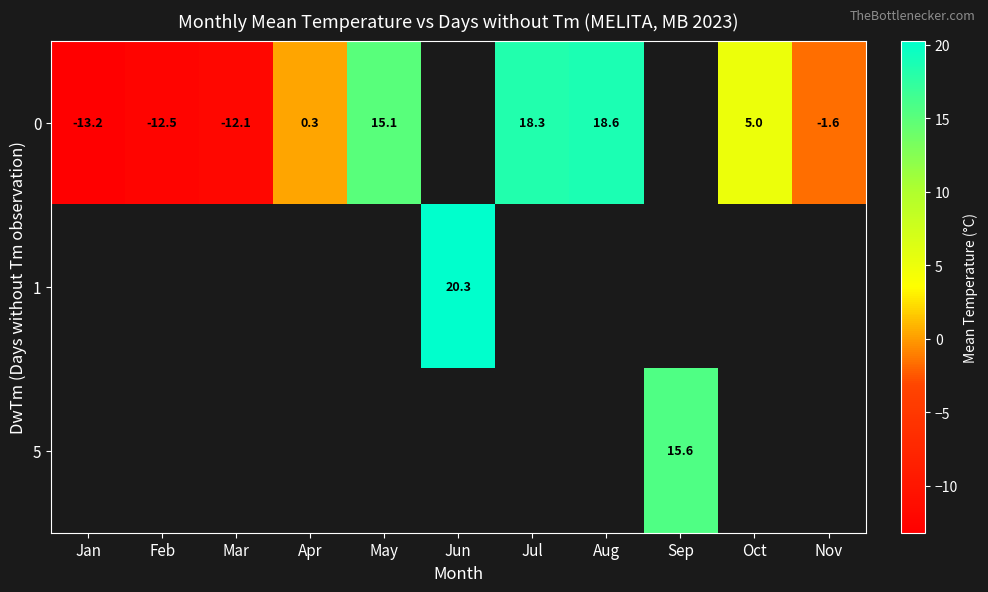

At which category does the chart reach its peak across all series?

Jun